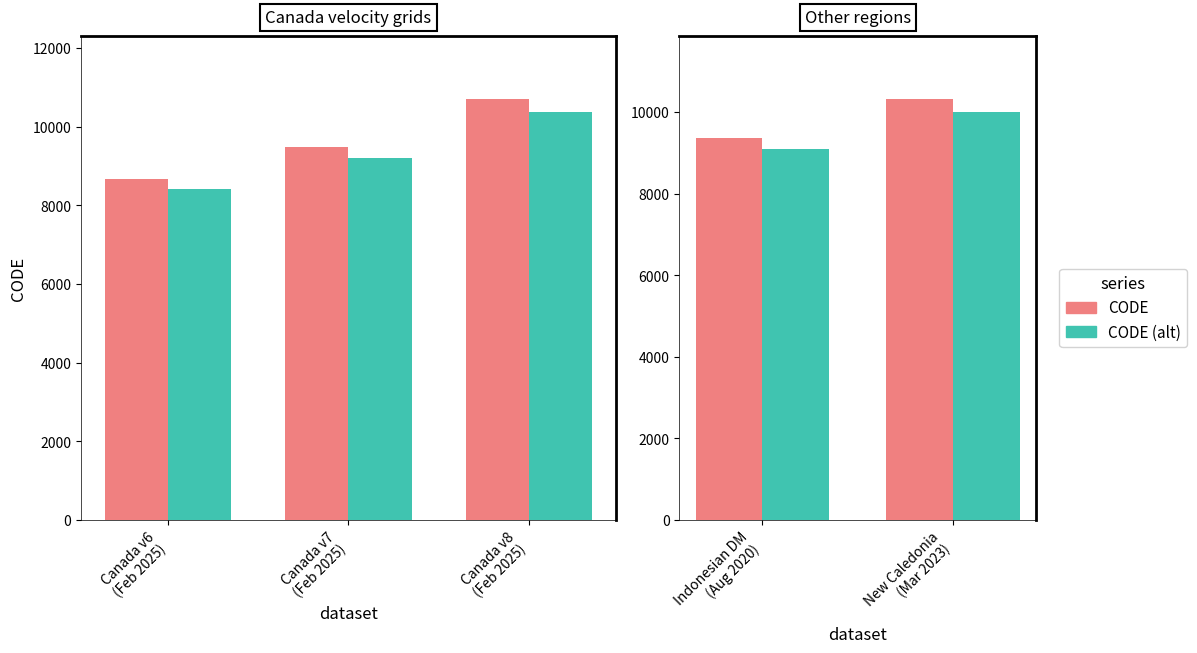

Which series has the widest spread of values?

CODE